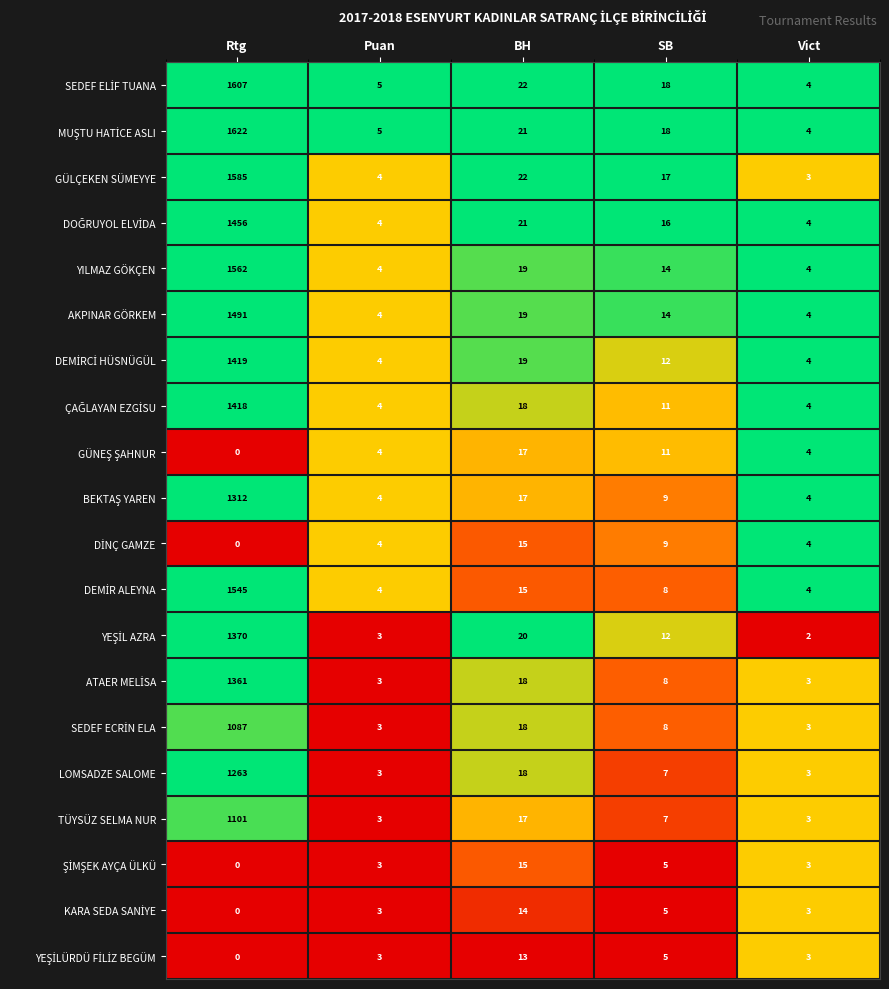

The value of GÜLÇEKEN SÜMEYYE at Rtg is 1098. True or false?

False